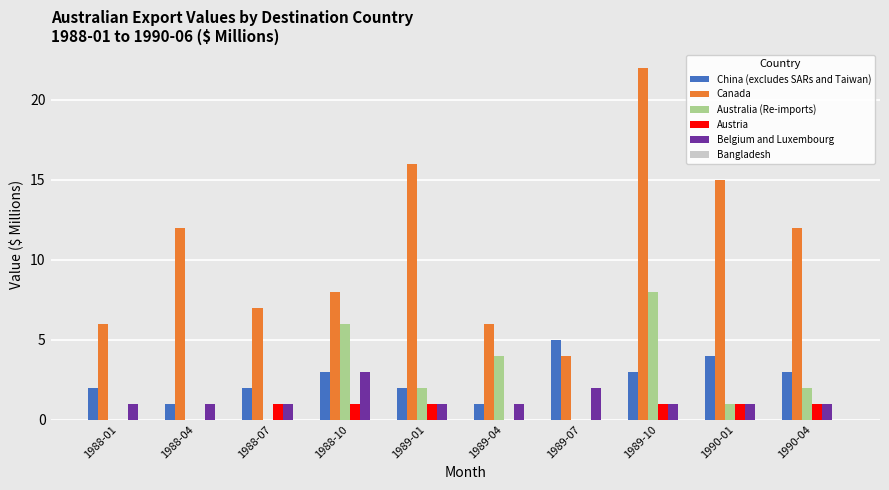

Which series has the largest total across all categories?

Canada